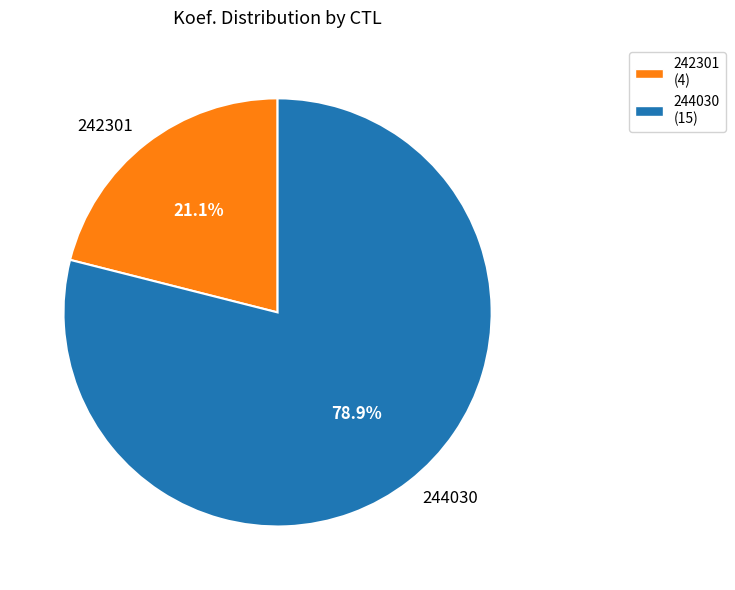

How much of the chart is everything except 244030?

21.1%